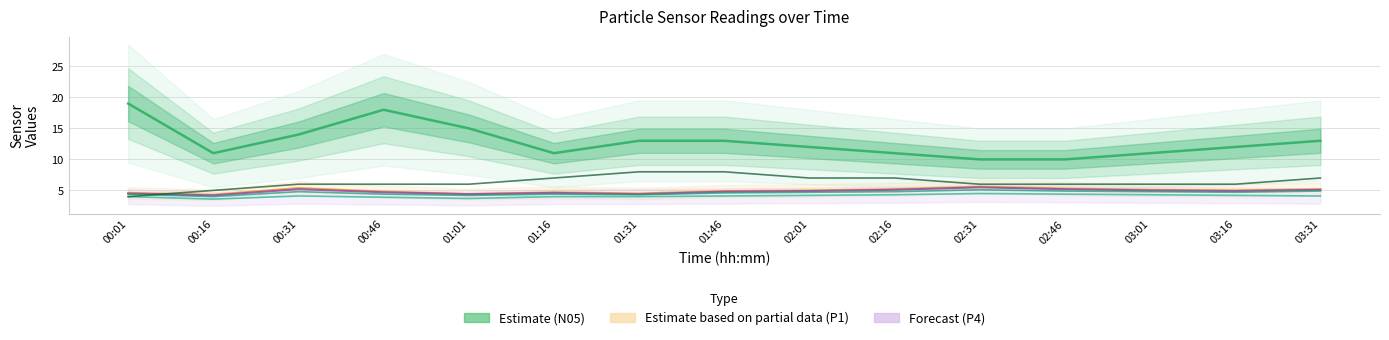

True or false: P0 and N05 (Estimate) intersect in this chart.

False